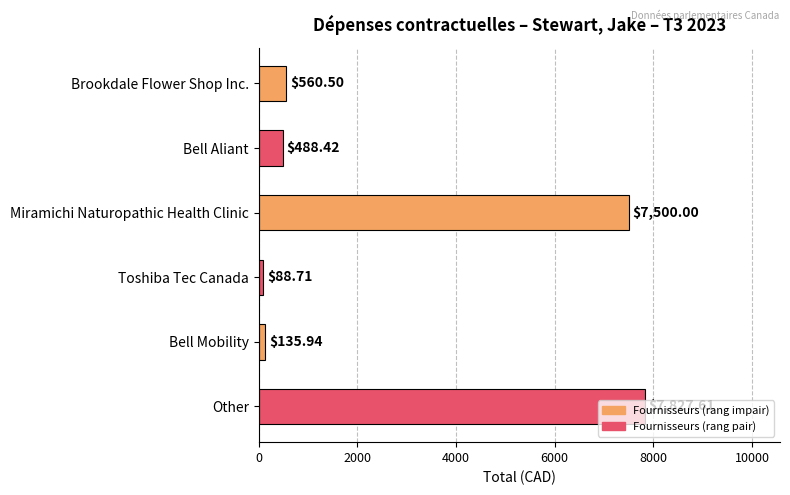

Approximately how many times larger is the value at Miramichi Naturopathic Health Clinic compared to Other?

1.0